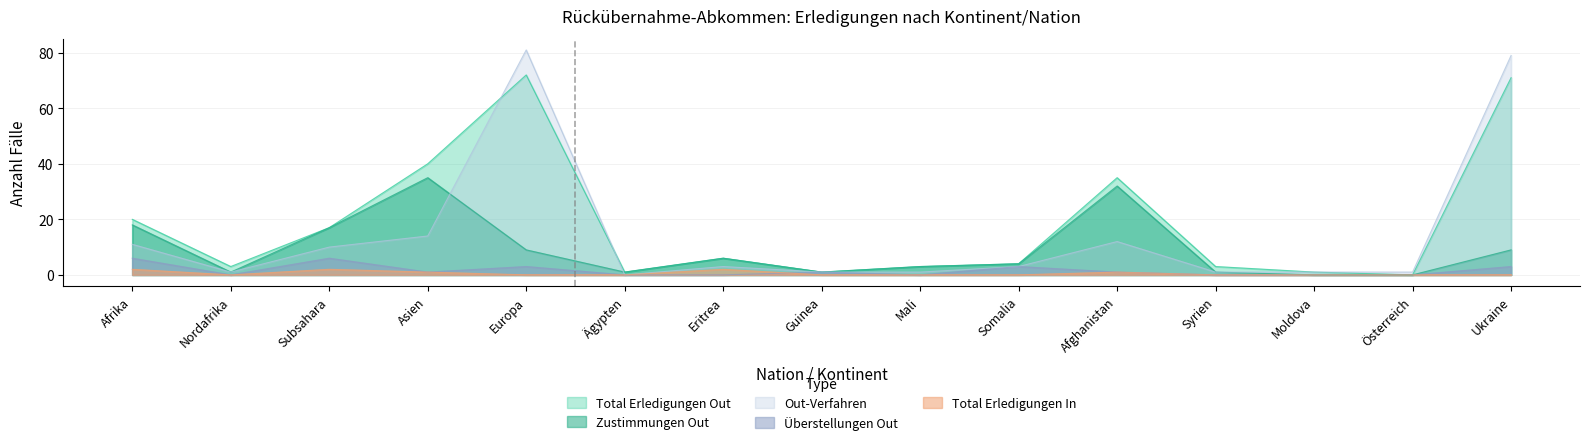

Rank the categories by Out-Verfahren value from highest to lowest.

Europa, Ukraine, Asien, Afghanistan, Afrika, Subsahara, Eritrea, Somalia, Nordafrika, Guinea, Mali, Syrien, Moldova, Österreich, Ägypten